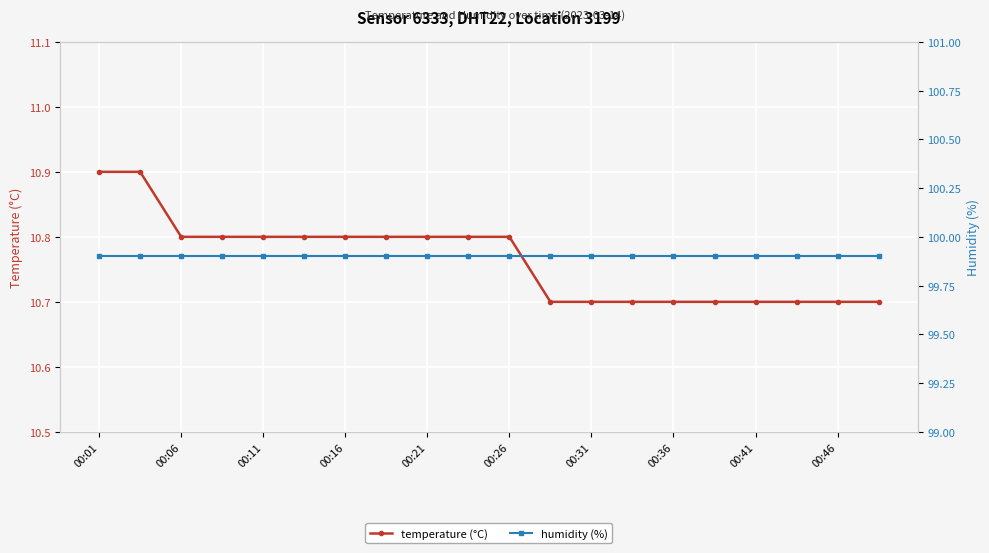

Which series has the largest range (max minus min)?

temperature (°C)